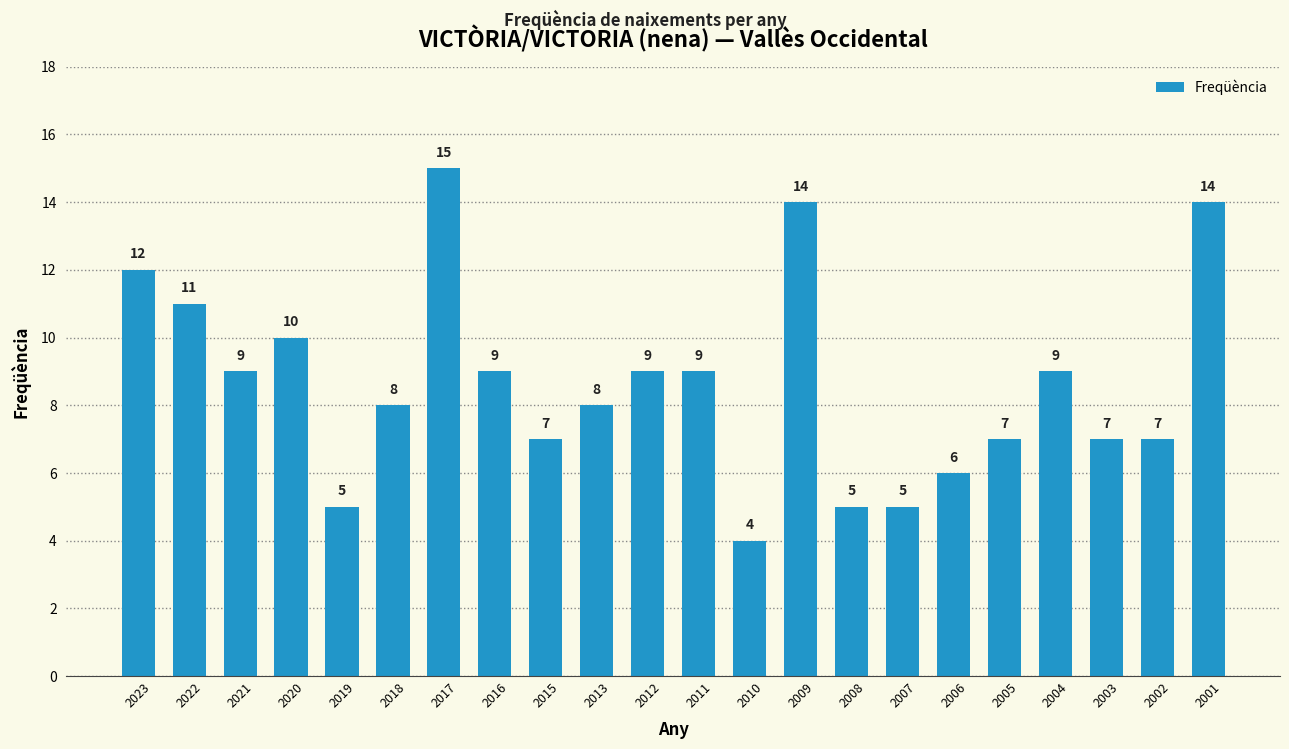

Count the number of categories in the chart.

22